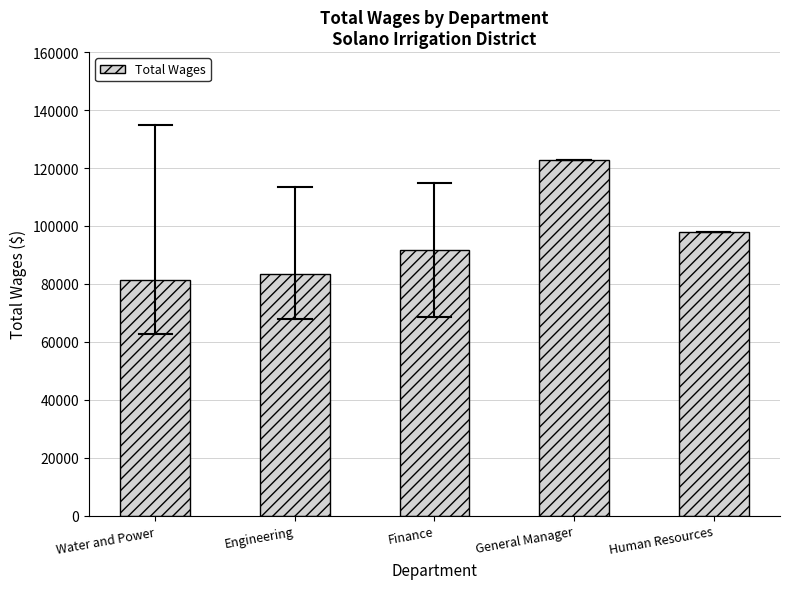

Reading left to right, extract all data points from this chart.

Water and Power=81433.4	Engineering=83364.3	Finance=91575.0	General Manager=122604.0	Human Resources=97814.0